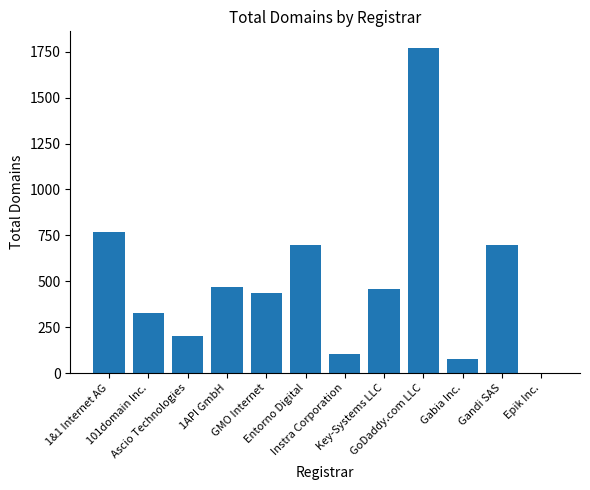

Where does the data first go above 457?

1&1 Internet AG